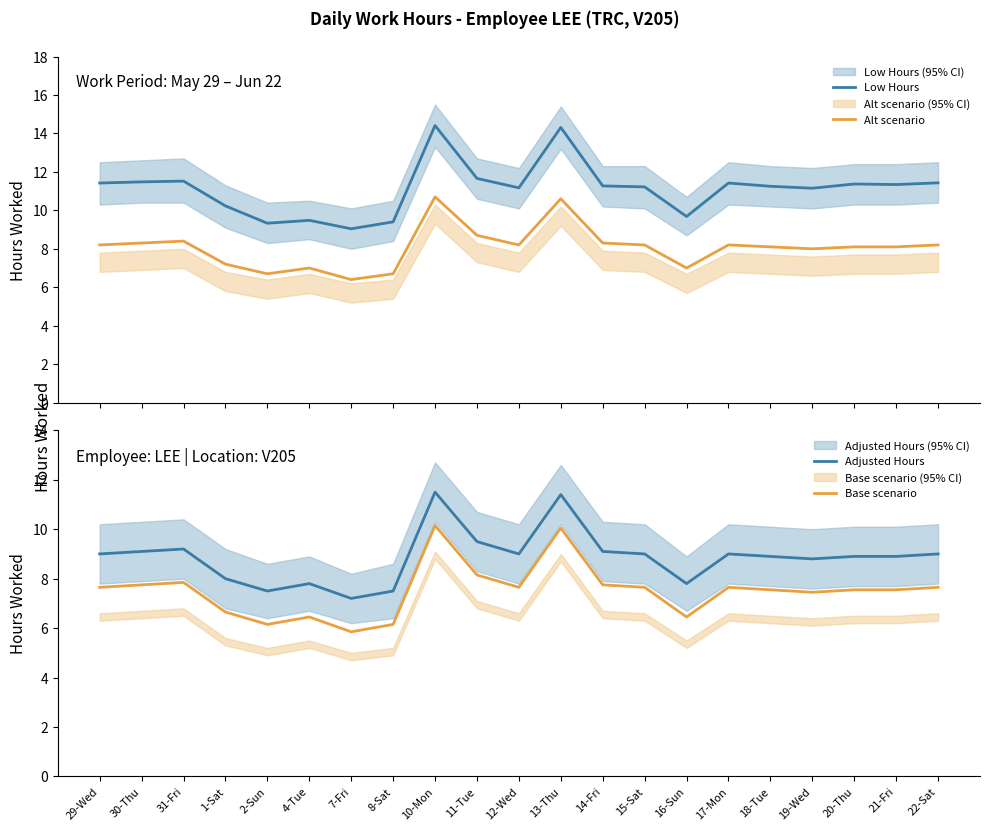

At how many categories does at least one series exceed 12?

2